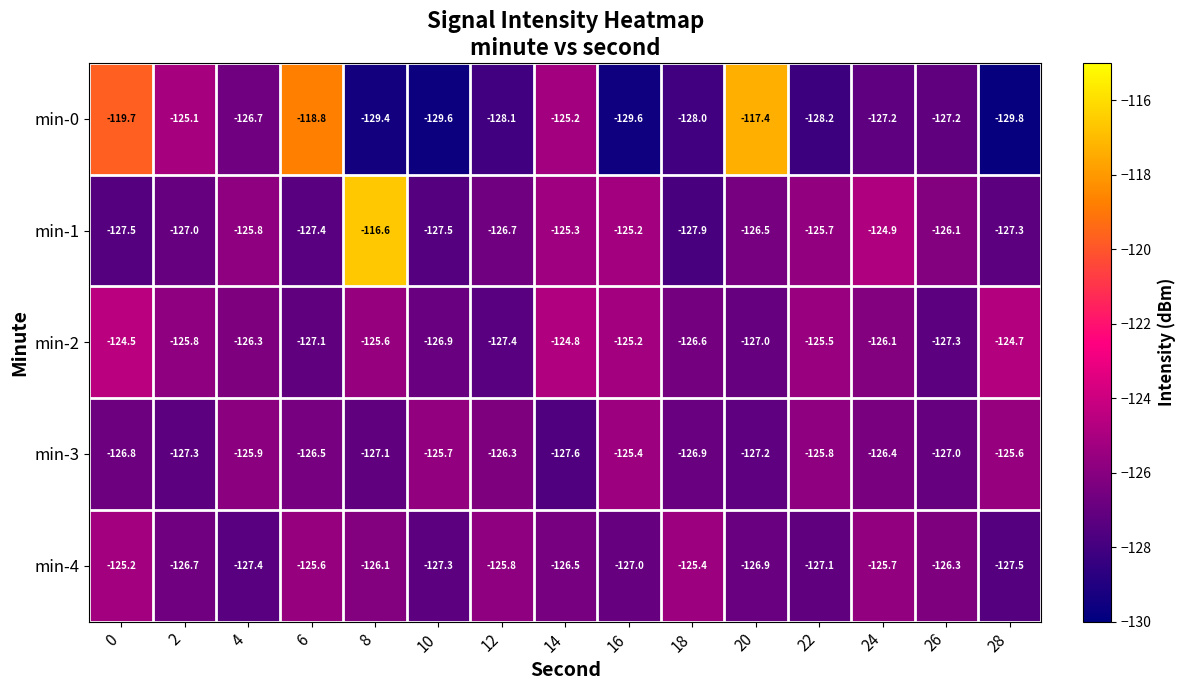

Rank the series by their maximum value, from highest to lowest.

min-1, min-0, min-2, min-4, min-3